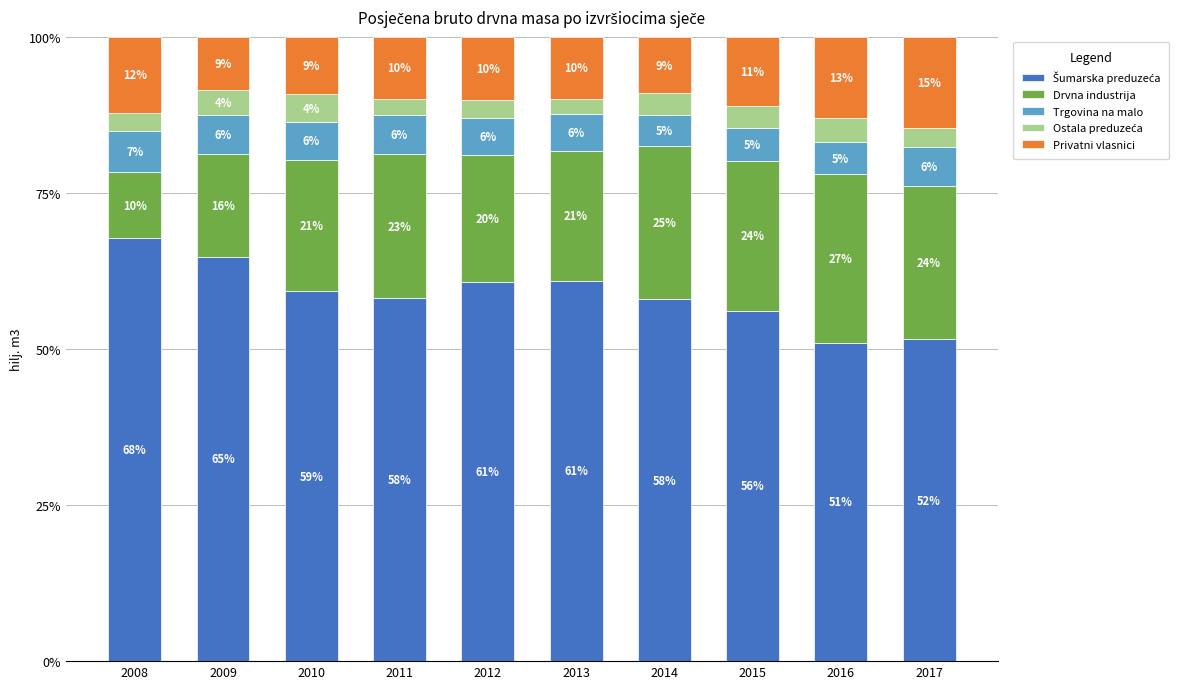

How many bars are there in total?

10